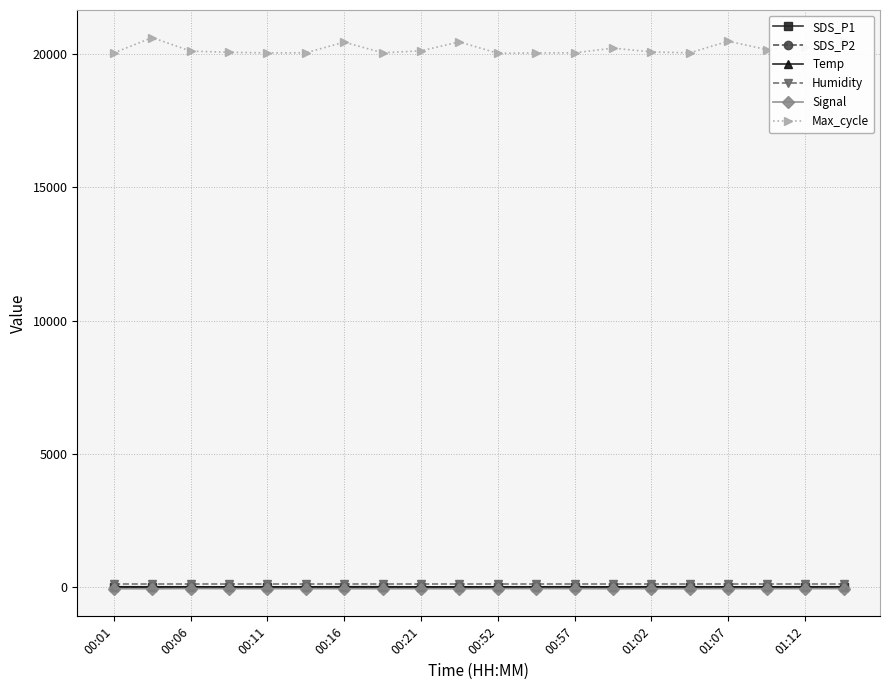

What is the maximum value shown in the chart?

20616.0